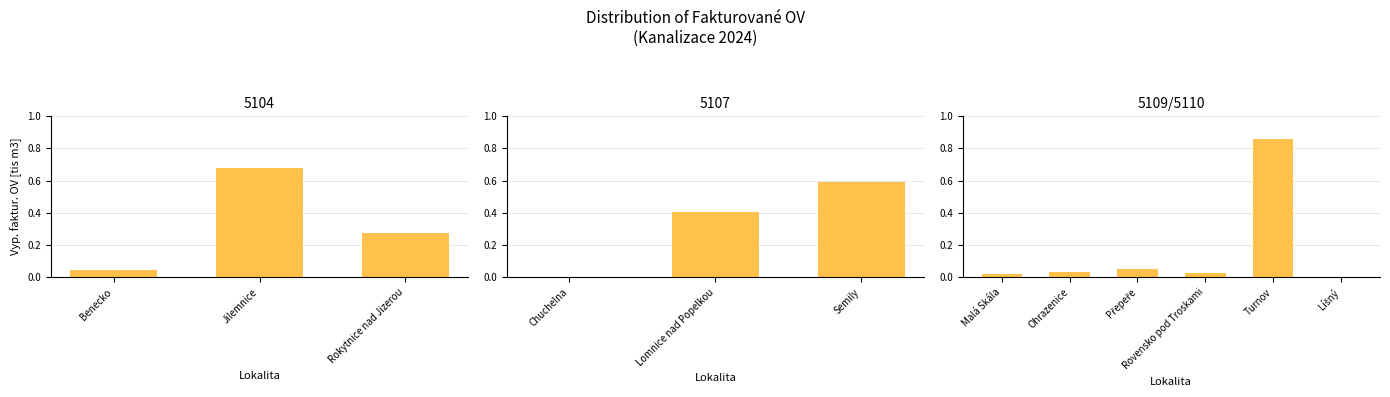

What position from the left is Malá Skála?

1